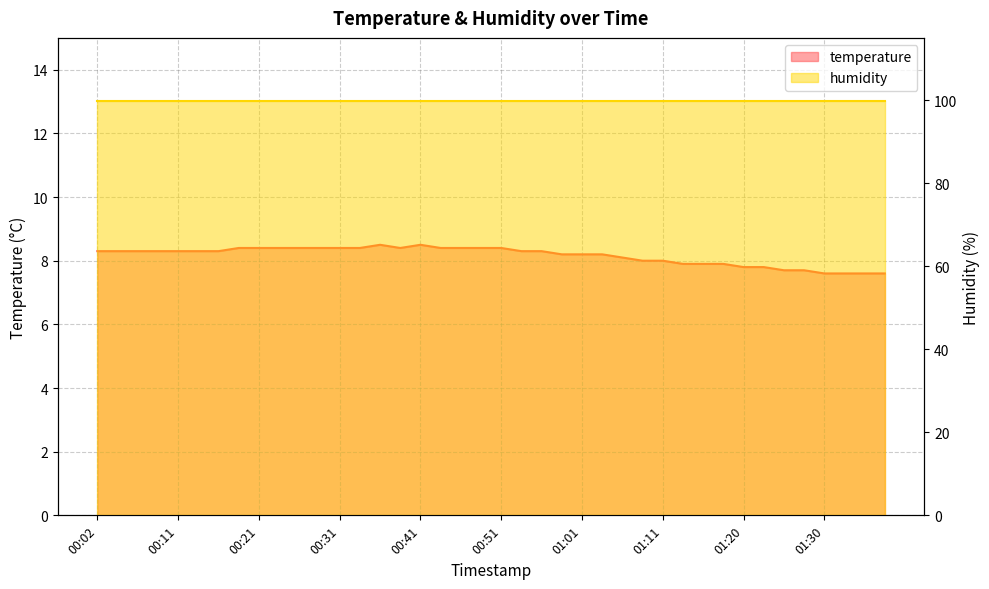

Reading right to left, transcribe all the data shown in this chart.

01:38=7.6	01:35=7.6	01:33=7.6	01:30=7.6	01:28=7.7	01:25=7.7	01:23=7.8	01:20=7.8	01:18=7.9	01:15=7.9	01:13=7.9	01:11=8.0	01:08=8.0	01:06=8.1	01:03=8.2	01:01=8.2	00:58=8.2	00:56=8.3	00:53=8.3	00:51=8.4	00:48=8.4	00:46=8.4	00:43=8.4	00:41=8.5	00:38=8.4	00:36=8.5	00:34=8.4	00:31=8.4	00:29=8.4	00:26=8.4	00:24=8.4	00:21=8.4	00:19=8.4	00:16=8.3	00:14=8.3	00:11=8.3	00:09=8.3	00:06=8.3	00:04=8.3	00:02=8.3